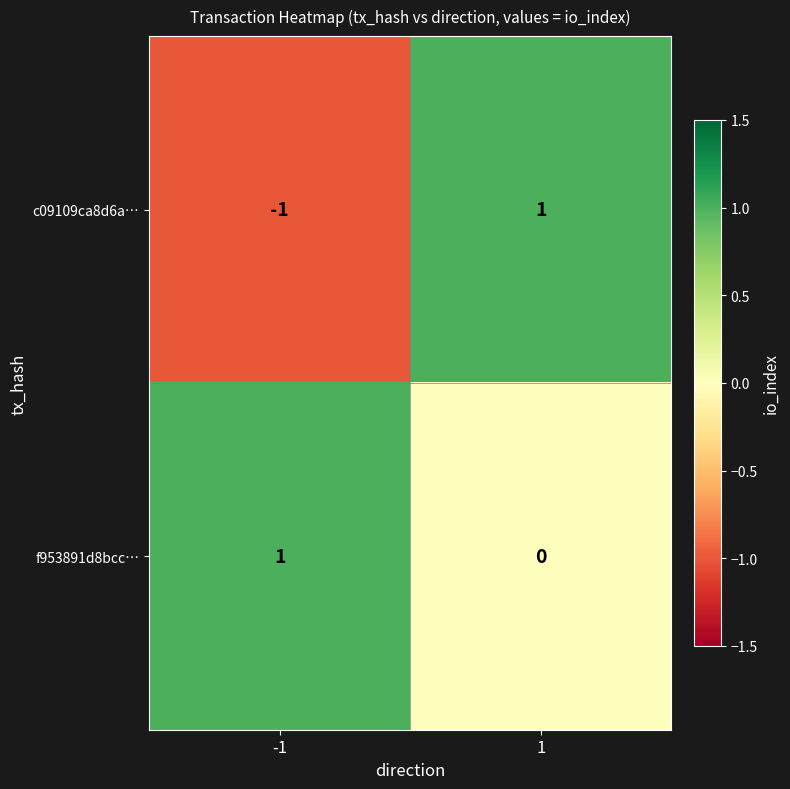

Which series has the largest total across all categories?

f953891d8bcc…